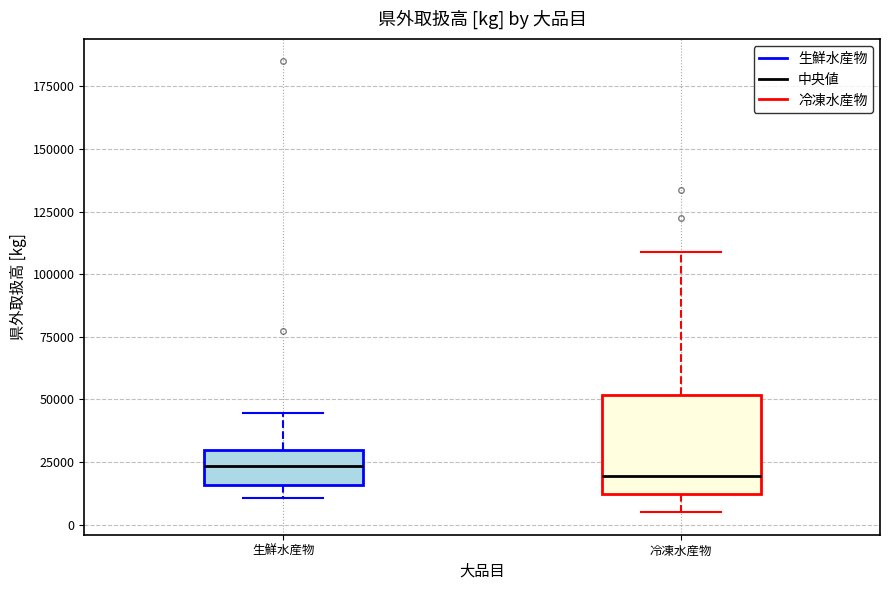

Comparing the boxes themselves (not the whiskers), which one is the tallest?

冷凍水産物